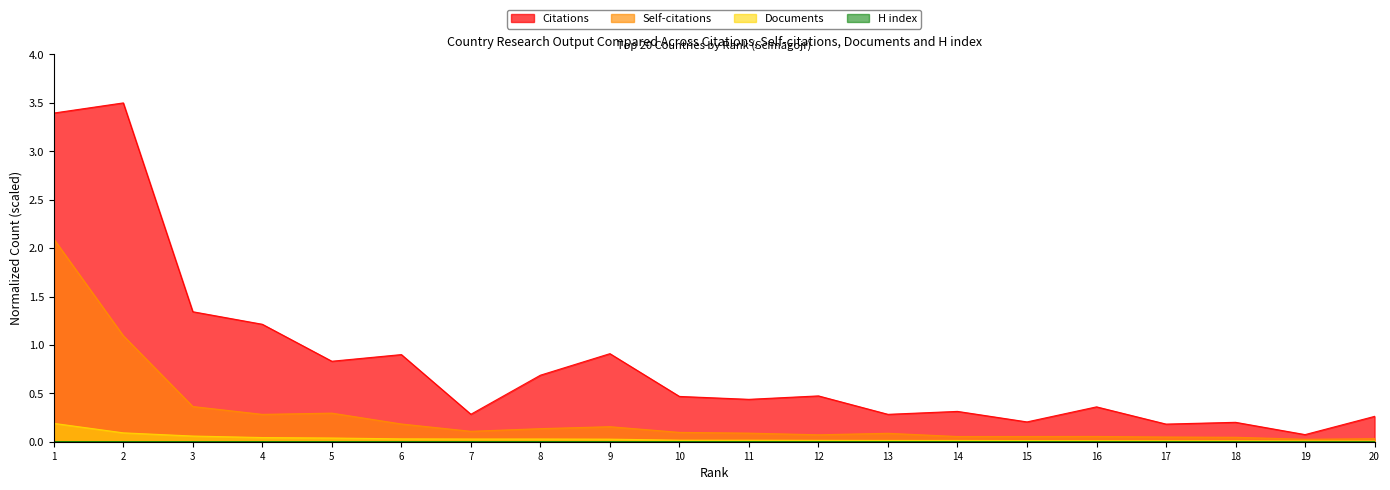

Reading left to right, list all the values displayed in this chart.

Citations: 3.4	3.5	1.3	1.2	0.8	0.9	0.3	0.7	0.9	0.5	0.4	0.5	0.3	0.3	0.2	0.4	0.2	0.2	0.1	0.3
Self-citations: 2.1	1.1	0.4	0.3	0.3	0.2	0.1	0.1	0.2	0.1	0.1	0.1	0.1	0.1	0.1	0.1	0.0	0.0	0.0	0.0
Documents: 0.2	0.1	0.1	0.0	0.0	0.0	0.0	0.0	0.0	0.0	0.0	0.0	0.0	0.0	0.0	0.0	0.0	0.0	0.0	0.0
H index: 0.0	0.0	0.0	0.0	0.0	0.0	0.0	0.0	0.0	0.0	0.0	0.0	0.0	0.0	0.0	0.0	0.0	0.0	0.0	0.0